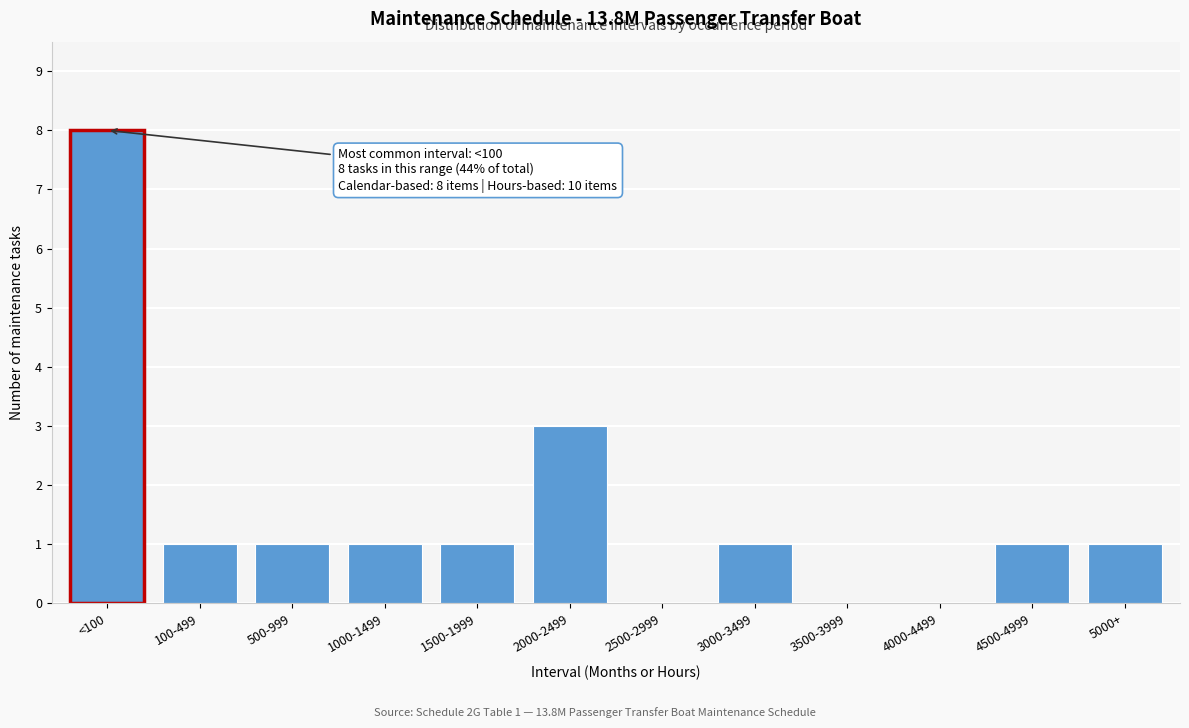

Reading left to right, extract all data points from this chart.

<100=8	100-499=1	500-999=1	1000-1499=1	1500-1999=1	2000-2499=3	2500-2999=0	3000-3499=1	3500-3999=0	4000-4499=0	4500-4999=1	5000+=1